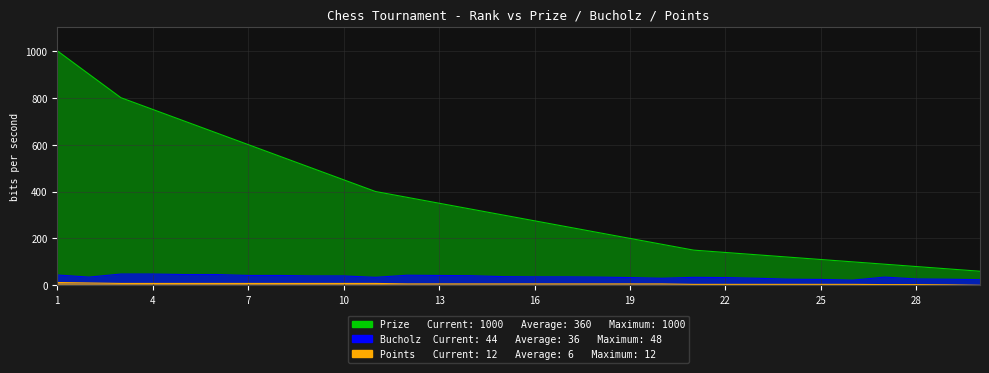

Rank the categories by Points value from lowest to highest.

30, 29, 27, 28, 21, 22, 23, 24, 25, 26, 12, 13, 14, 15, 16, 17, 18, 19, 20, 3, 4, 5, 6, 7, 8, 9, 10, 11, 2, 1